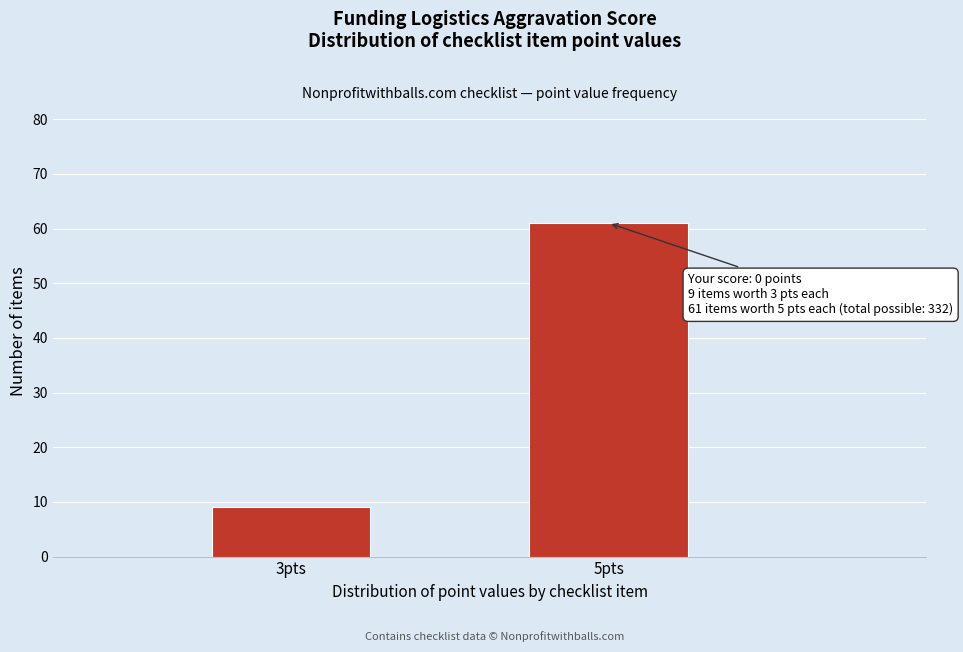

Reading left to right, list all the values displayed in this chart.

3pts=9	5pts=61